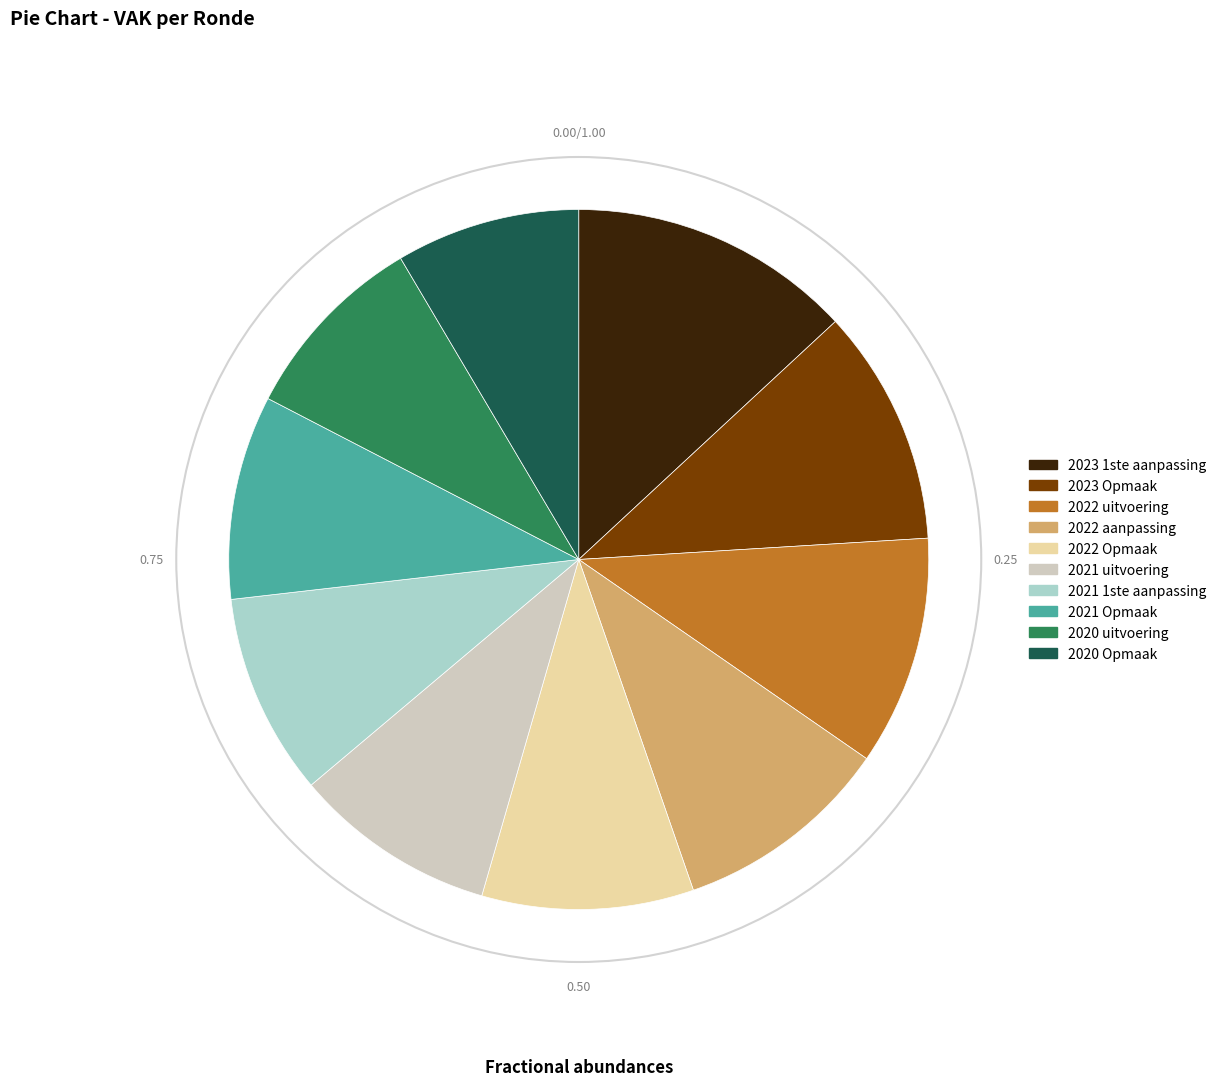

Do 2022 uitvoering and 2023 Opmaak together represent more than half of the pie?

No